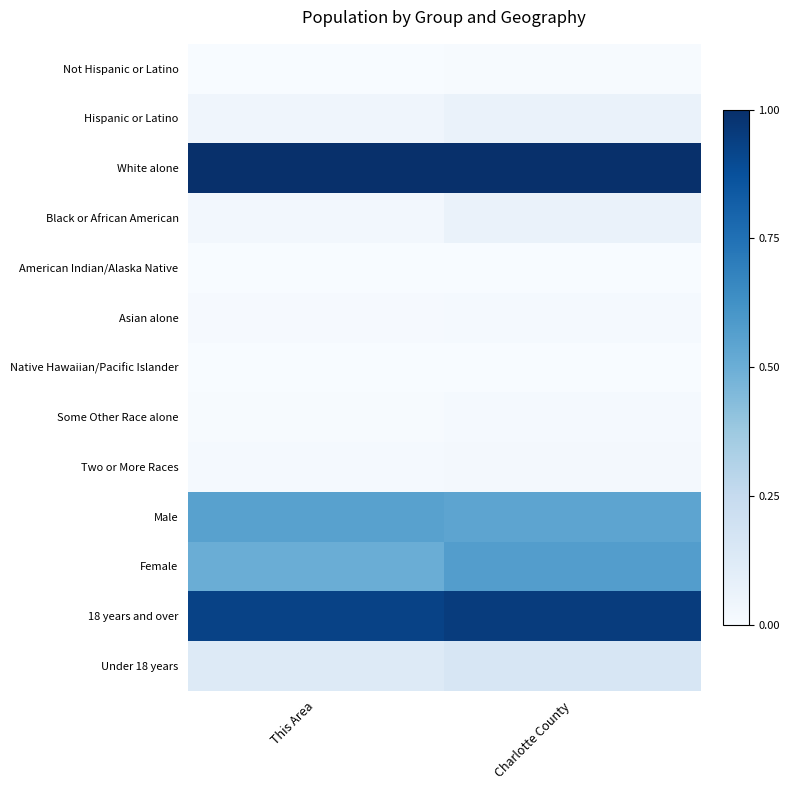

Count the number of data series in this chart.

13